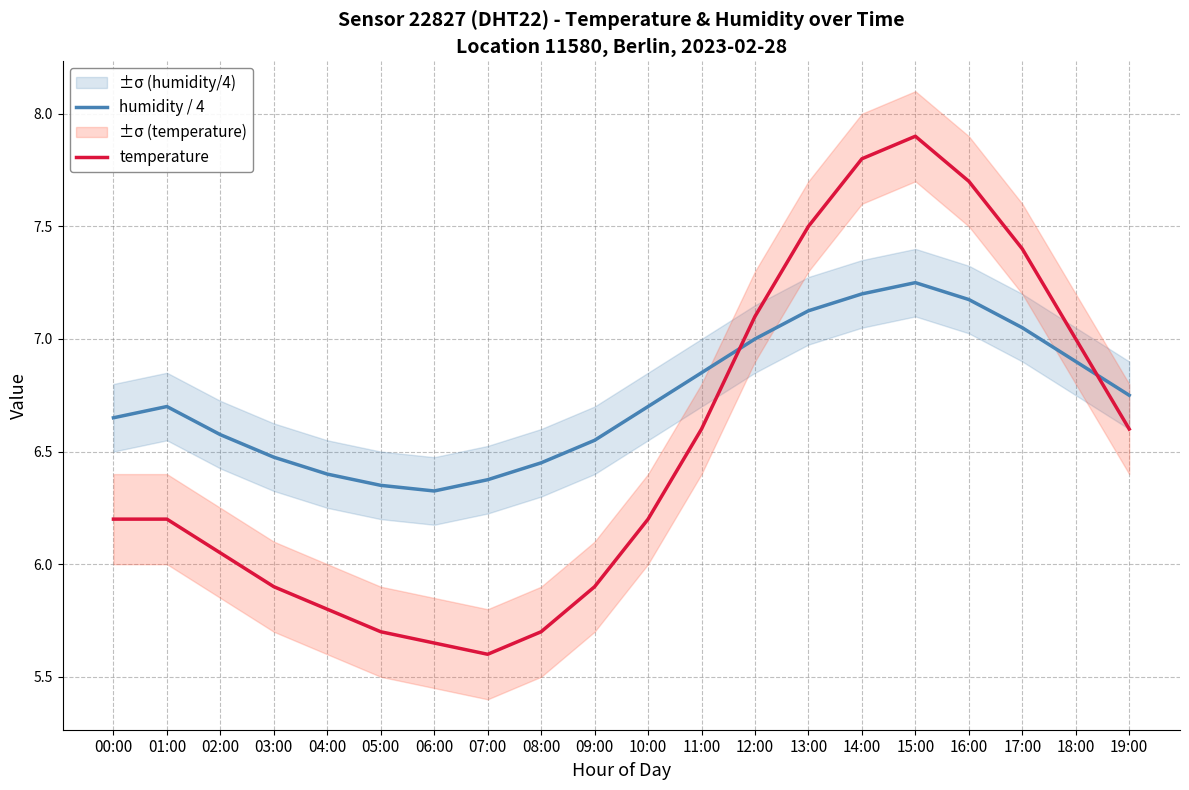

Rank the series by their average value, from lowest to highest.

temperature, humidity / 4